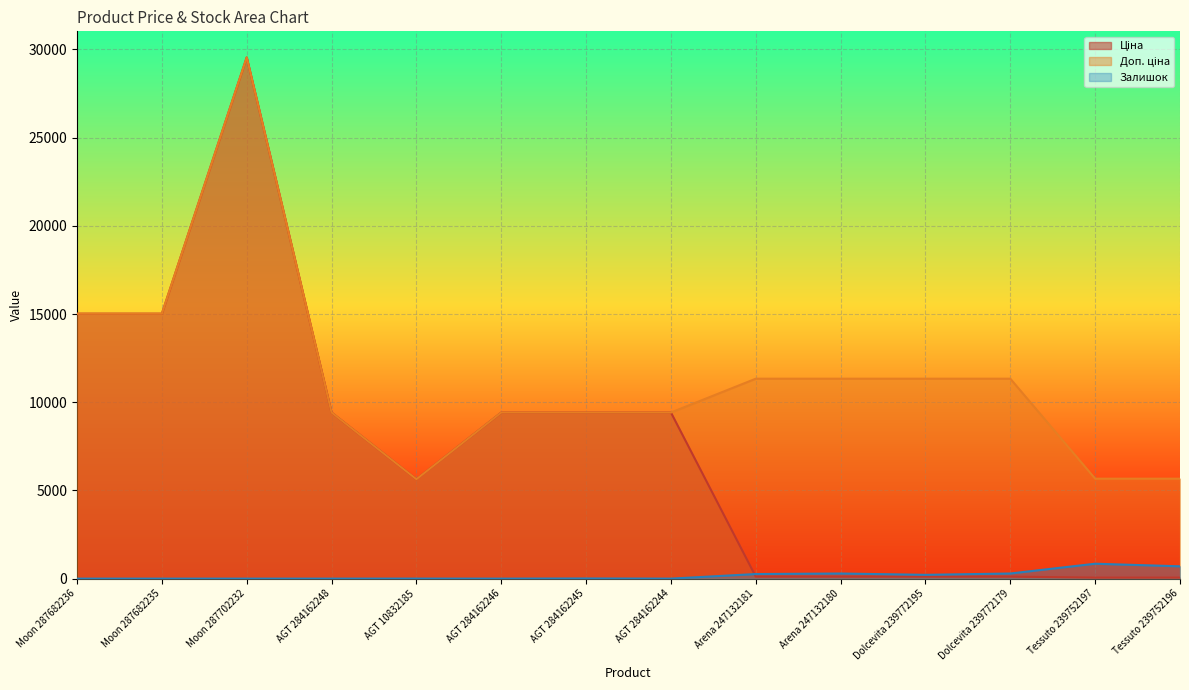

Is it true that Доп. ціна equals 11334.0 at Arena 247132181?

True